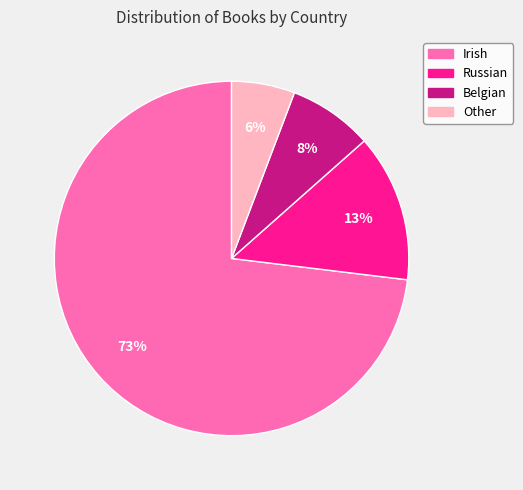

To the nearest percent, what portion does Other represent?

6%